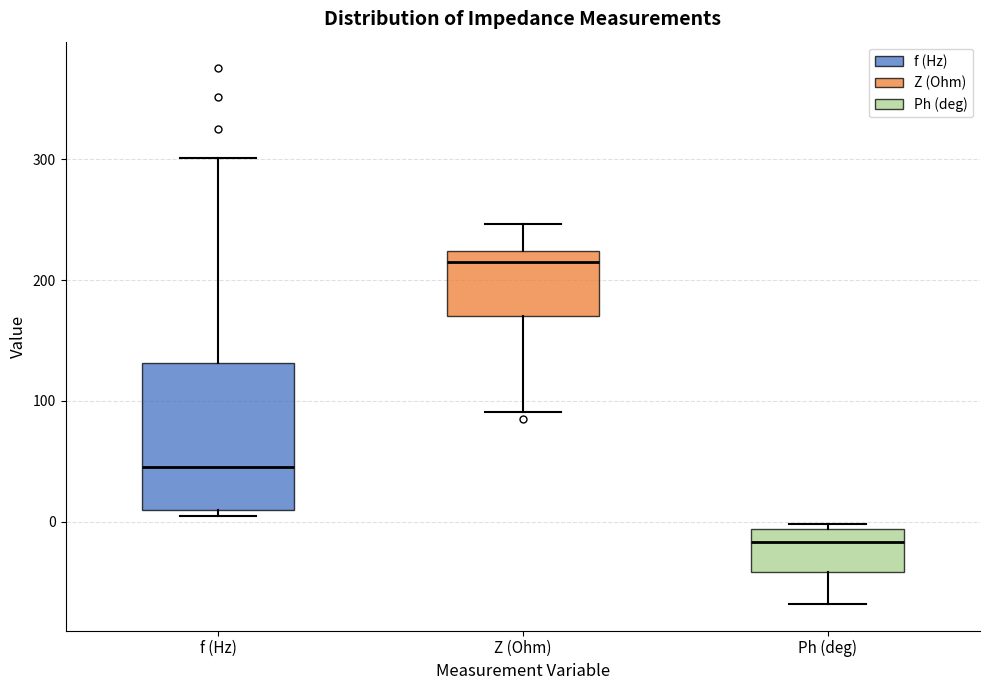

Which box is the tallest, from its lower edge to its upper edge?

f (Hz)